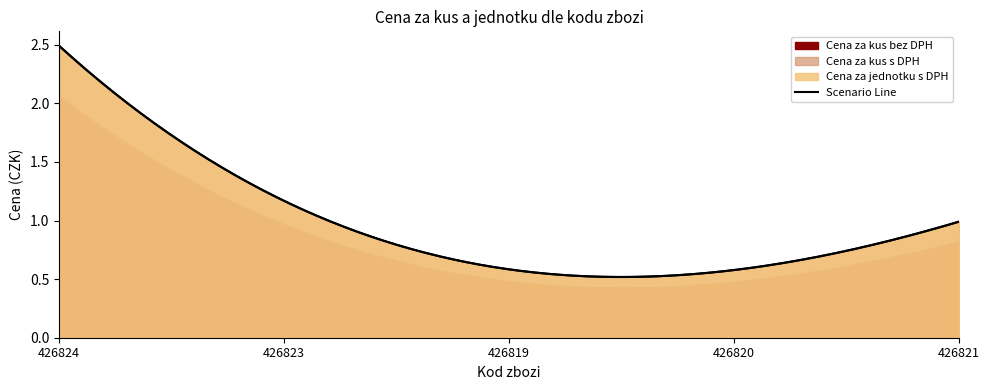

True or false: Cena za kus s DPH has more than 1 points higher than both neighbors.

False